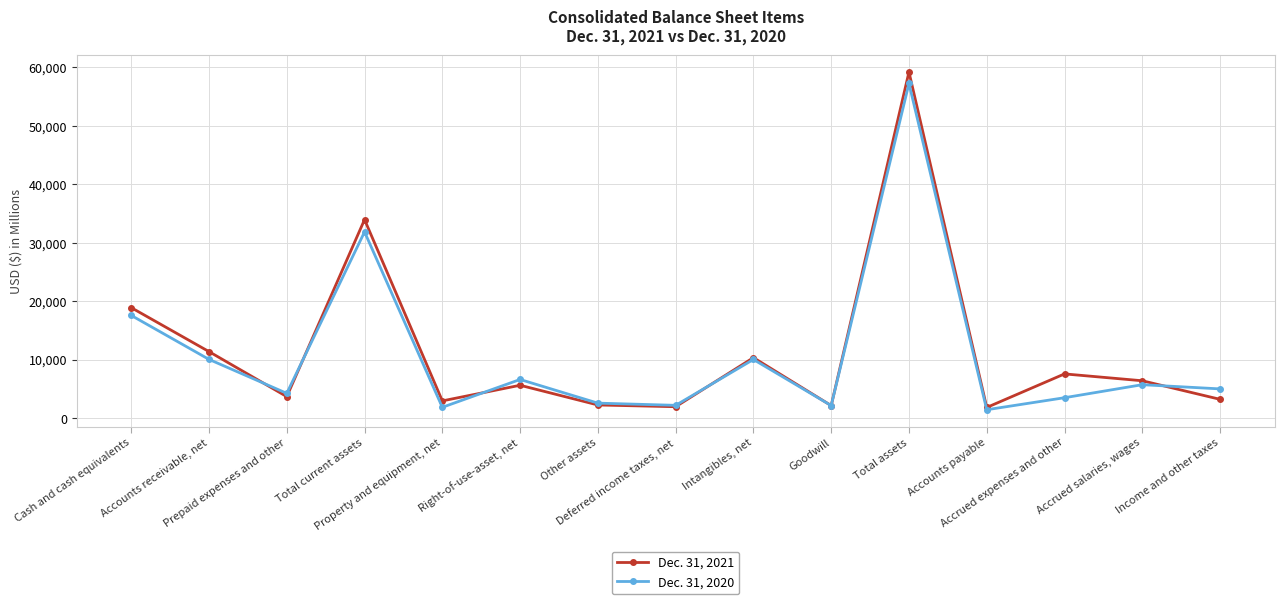

Which series has the widest spread of values?

Dec. 31, 2021